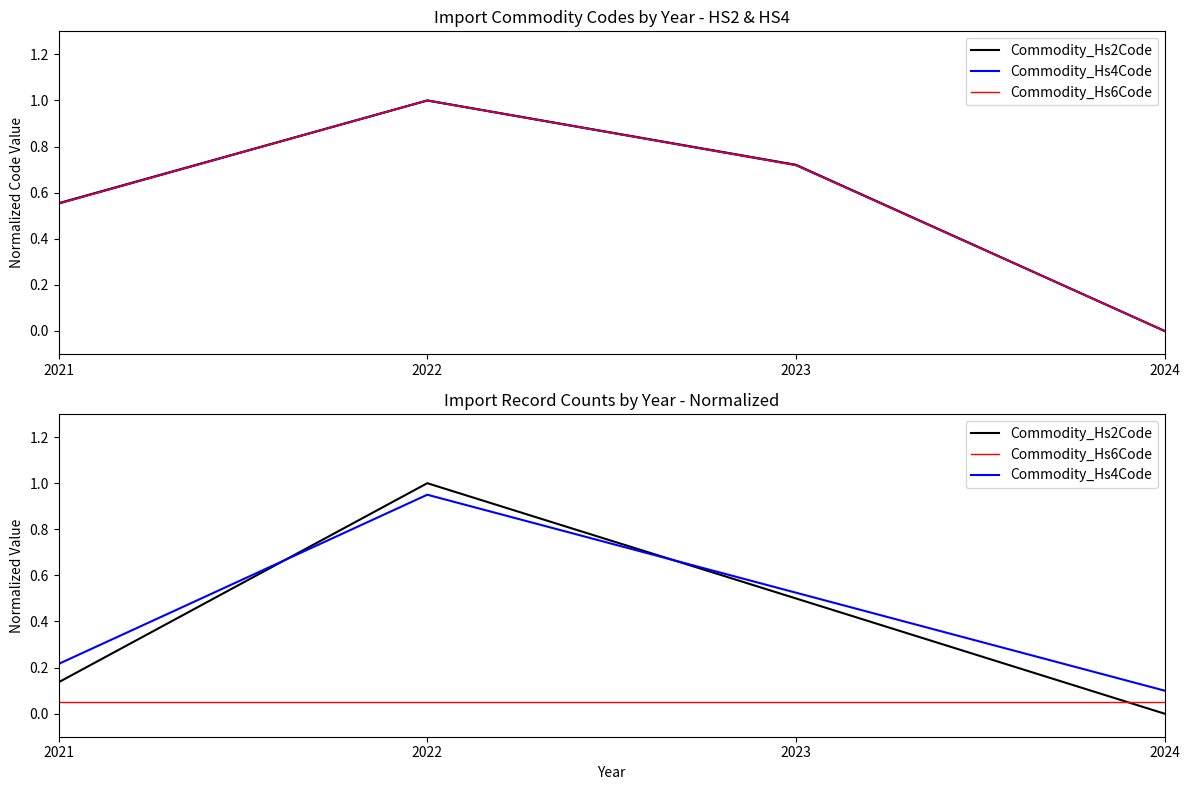

What is the highest value of the Commodity_Hs6Code series?

0.1